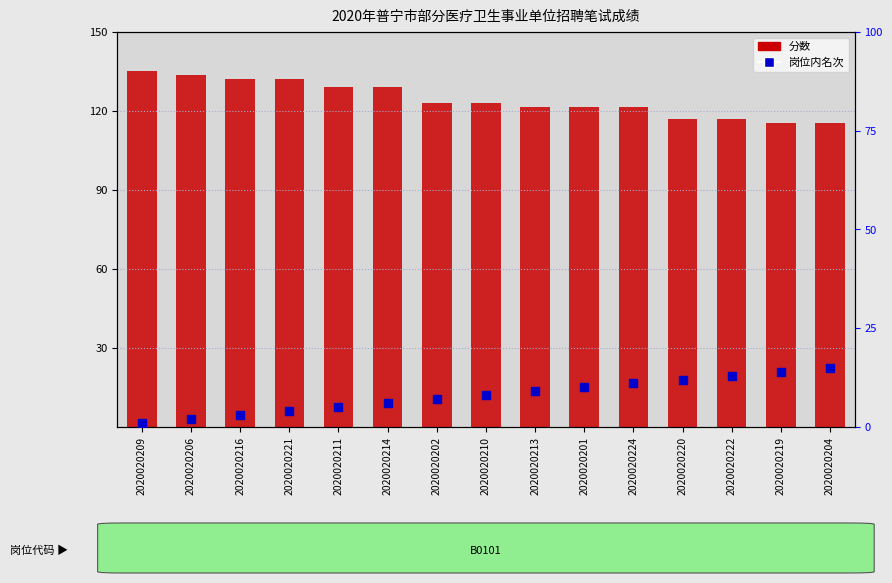

Which series has the largest total across all categories?

分数